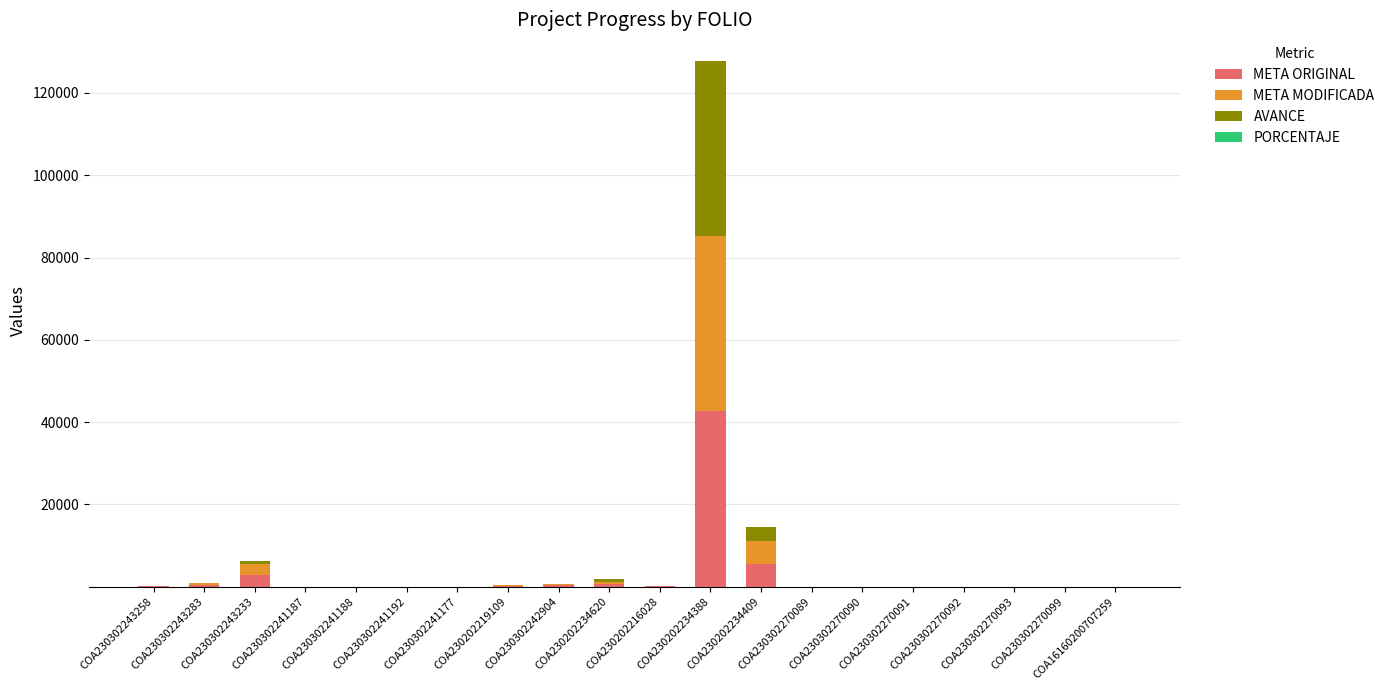

What is the sum of all META ORIGINAL values?

52445.1